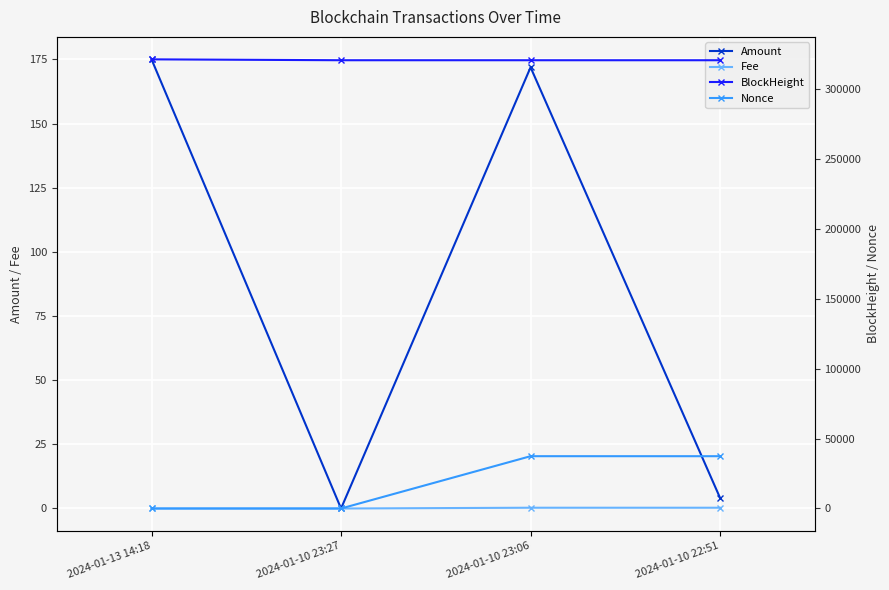

Reading right to left, transcribe all the data shown in this chart.

Amount: 2024-01-10 22:51=4.1	2024-01-10 23:06=171.9	2024-01-10 23:27=0.0	2024-01-13 14:18=175.0
Fee: 2024-01-10 22:51=0.3	2024-01-10 23:06=0.3	2024-01-10 23:27=0.0	2024-01-13 14:18=0.0
BlockHeight: 2024-01-10 22:51=320836.0	2024-01-10 23:06=320839.0	2024-01-10 23:27=320841.0	2024-01-13 14:18=321477.0
Nonce: 2024-01-10 22:51=37427.0	2024-01-10 23:06=37436.0	2024-01-10 23:27=0.0	2024-01-13 14:18=1.0